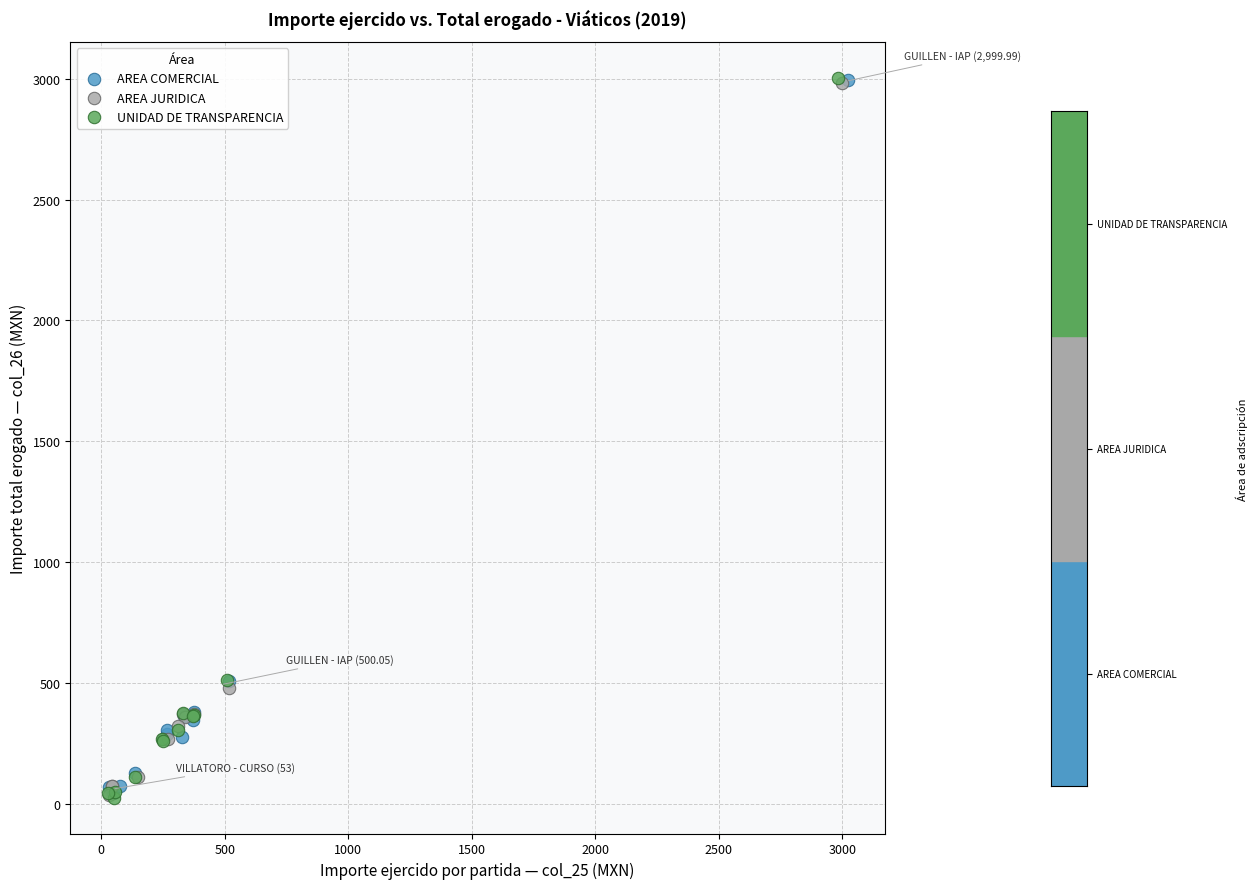

Which series has the largest Y range (max minus min)?

UNIDAD DE TRANSPARENCIA